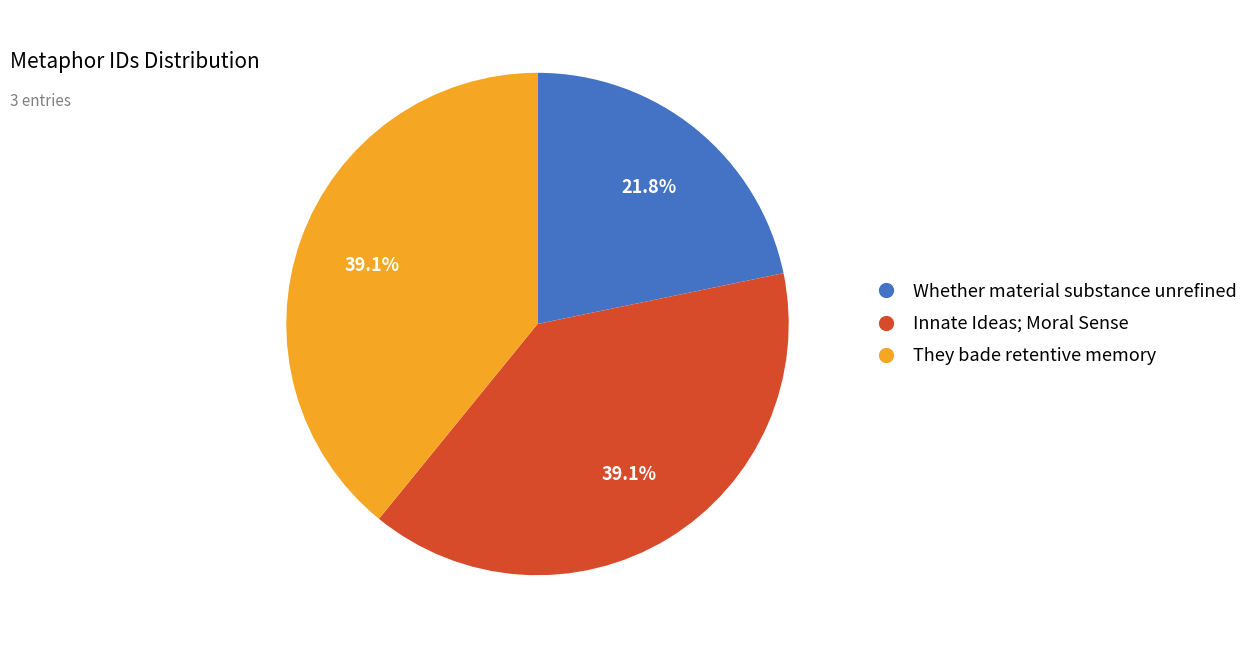

To the nearest percent, what is the combined percentage of They bade retentive memory and Innate Ideas; Moral Sense?

78%